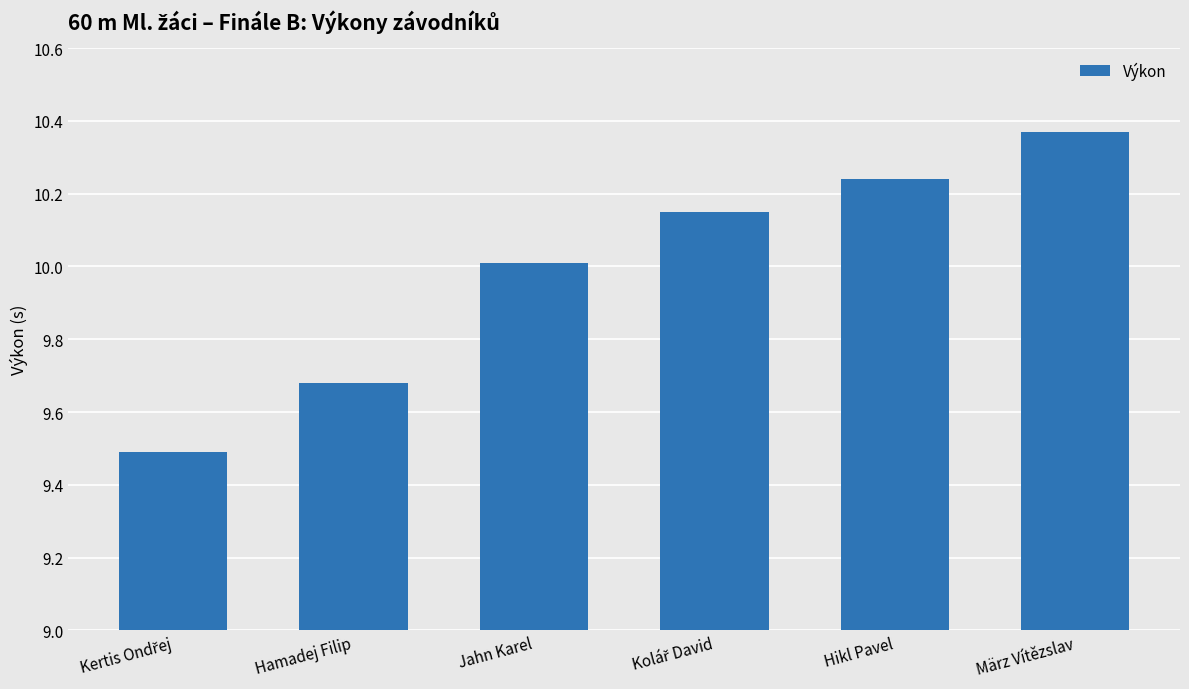

Are the bars grouped side by side (vs. stacked)?

No